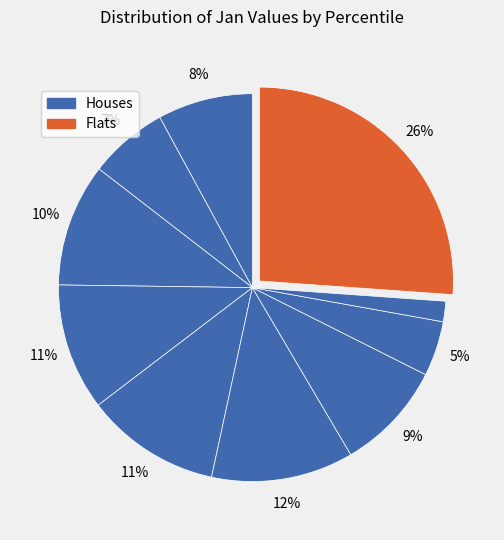

To the nearest percent, what is the average slice percentage?

10%